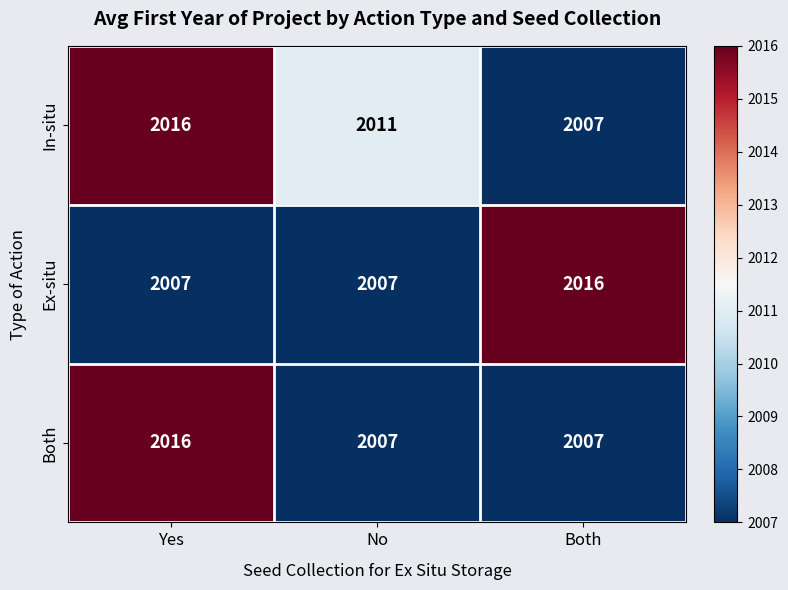

What is the total value across all series at No?

6025